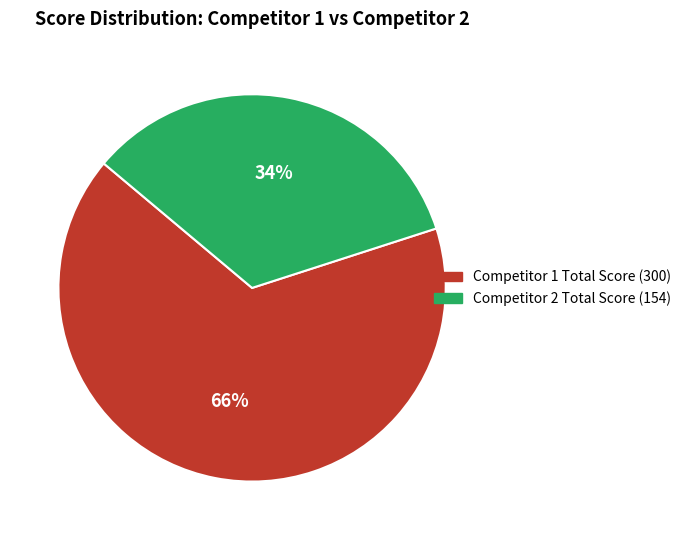

To the nearest percent, what is the average slice percentage?

50%